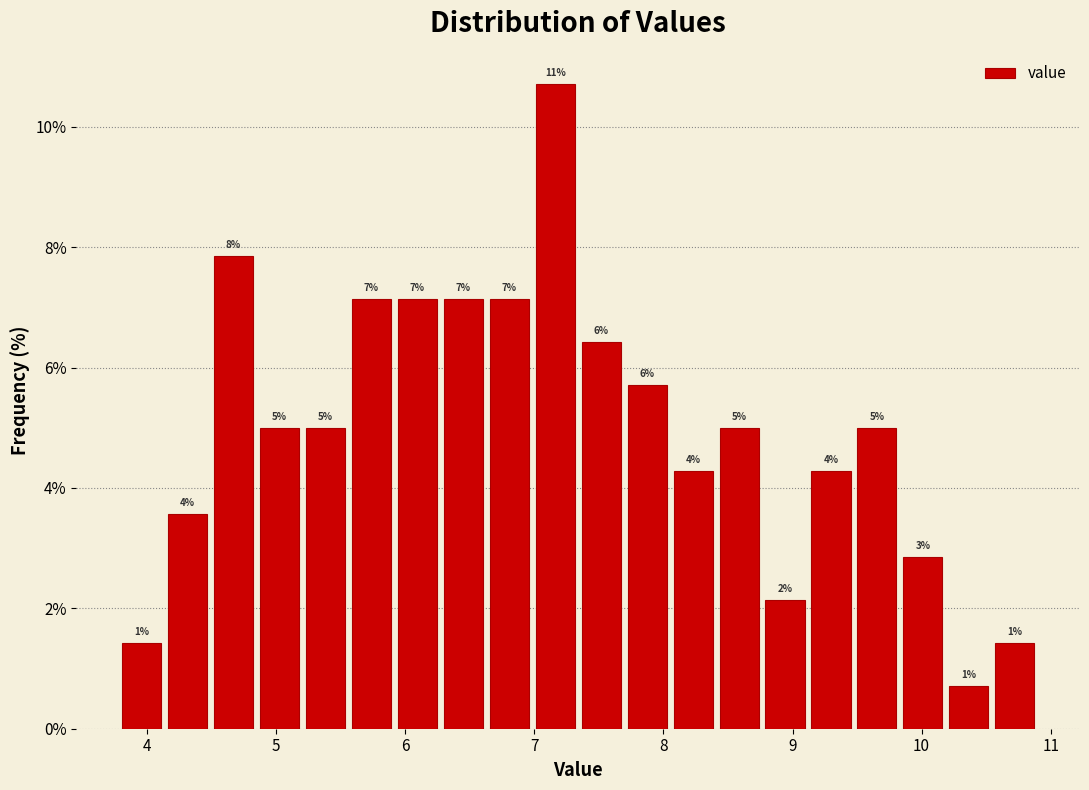

Around what value on the x-axis is the tallest bar? Give the approximate position of its centre, as read against the axis.

7.2